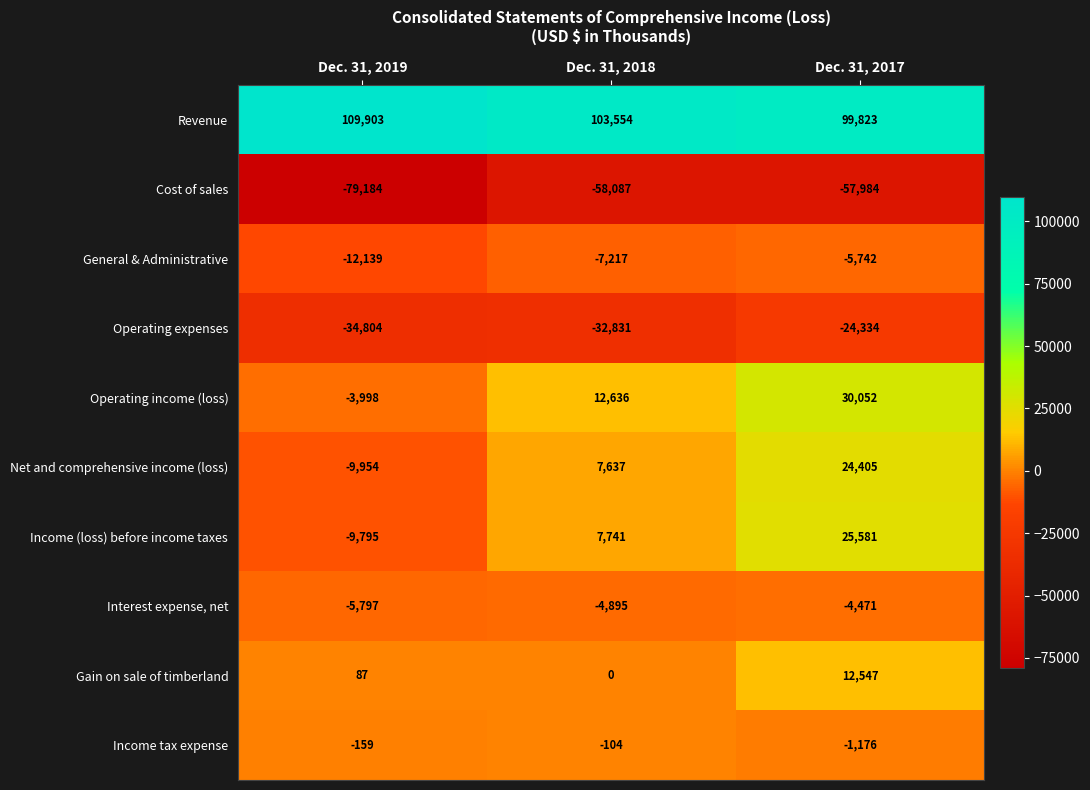

Which series has the largest range (max minus min)?

Income (loss) before income taxes